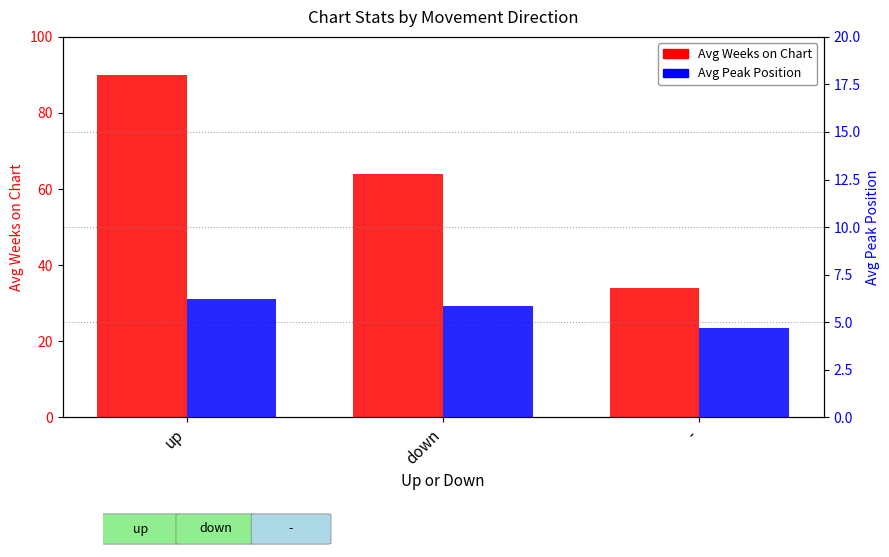

Which has a higher value, - or up?

up